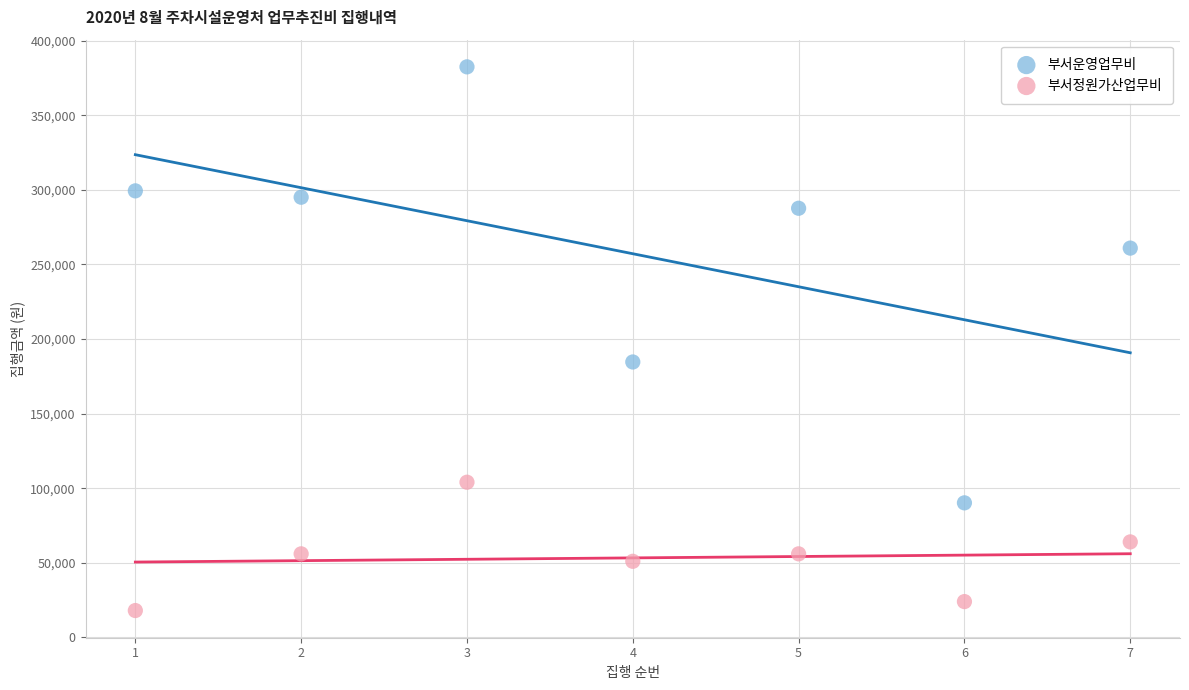

Across all series, what Y value is closest to 200210?

184600